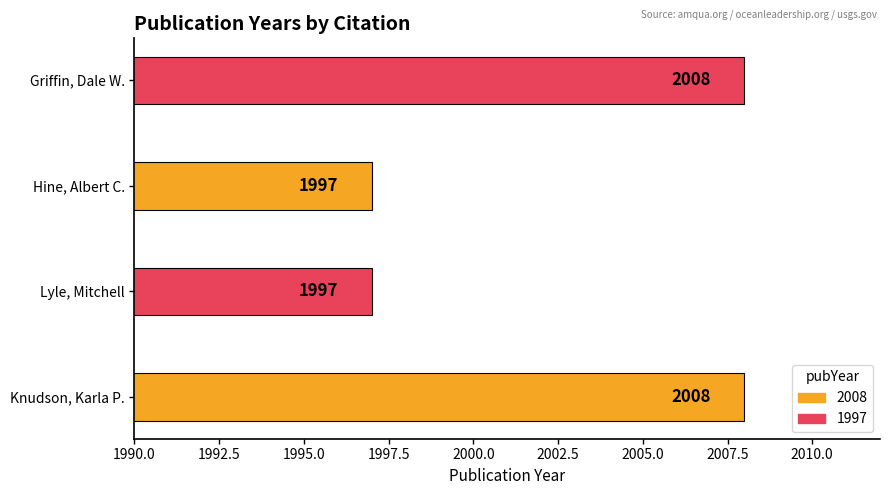

The value at Griffin, Dale W. is 1350. True or false?

False